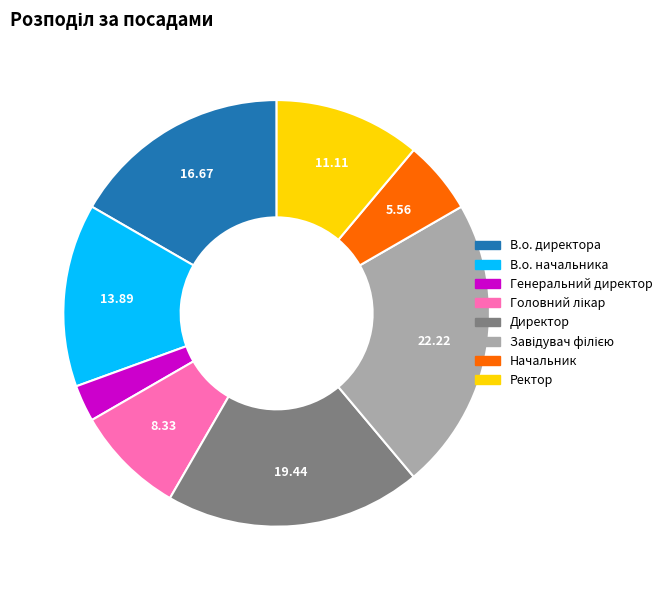

Is the sum of В.о. начальника and Генеральний директор greater than half?

No